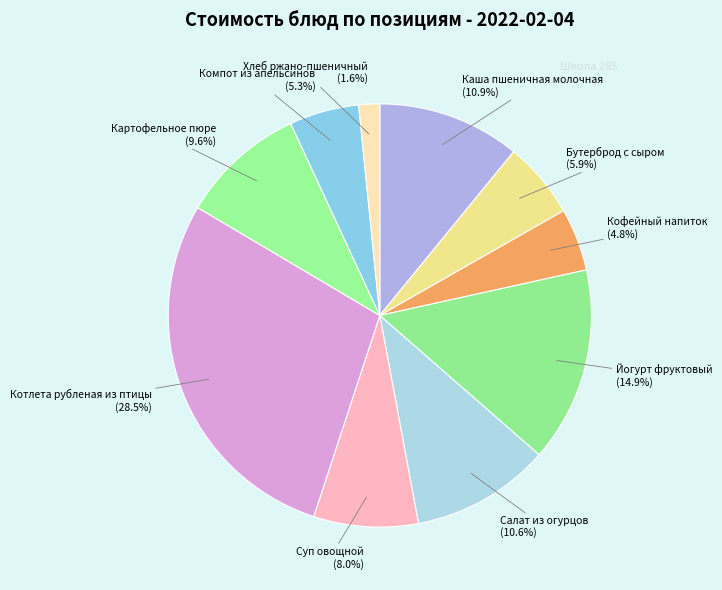

Is the sum of Картофельное пюре and Котлета рубленая из птицы greater than half?

No